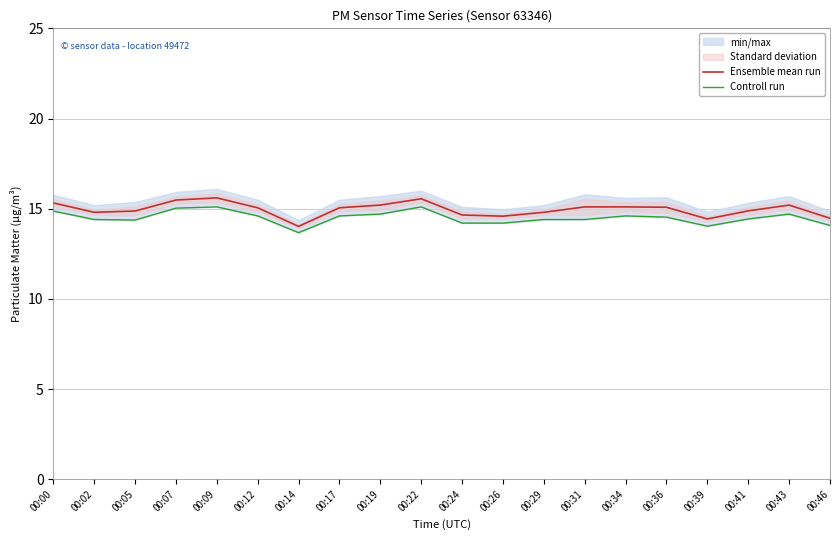

What is the value of the Controll run point at the 11th from the left?

14.2